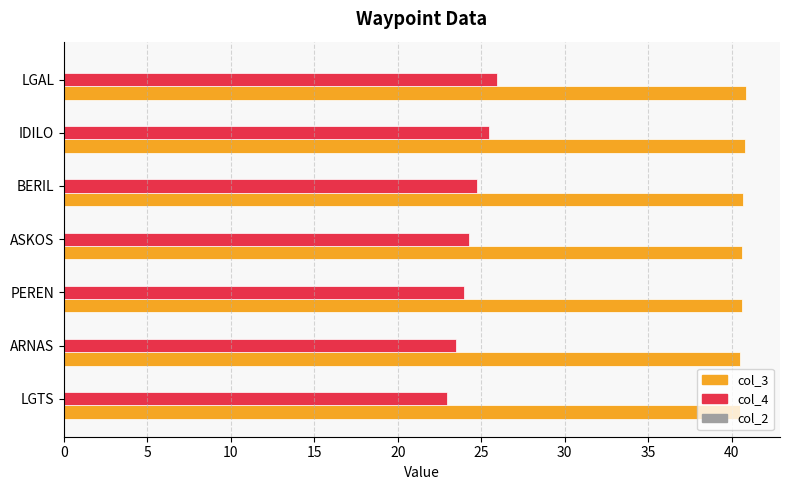

What is the minimum value for col_4?

23.0